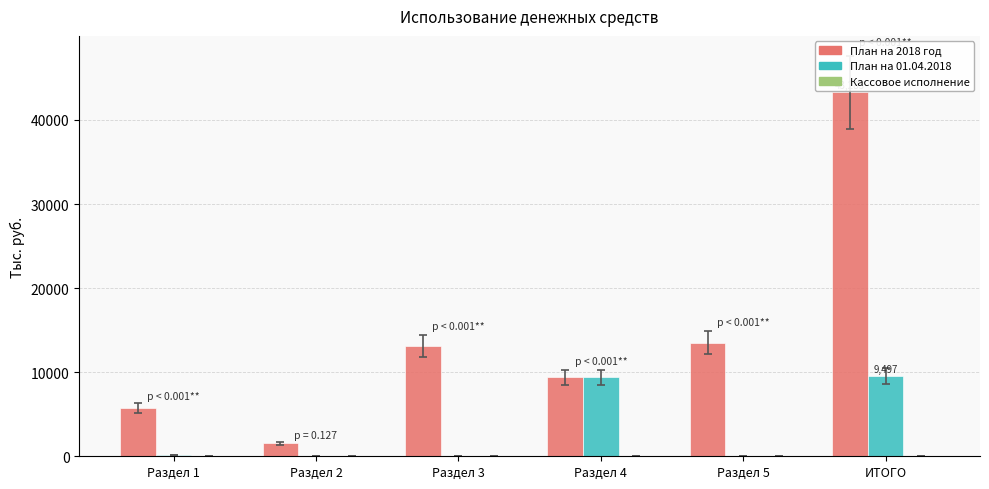

What is the sum of all План на 2018 год values?

86566.8